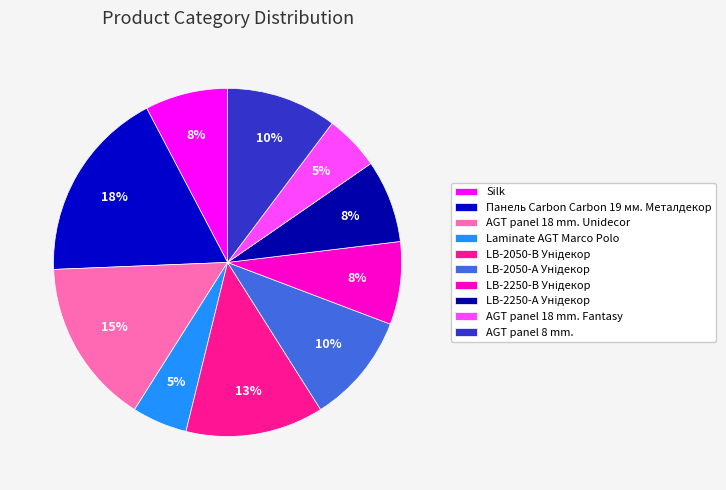

To the nearest percent, what is the combined percentage of LB-2250-А Унідекор and AGT panel 18 mm. Fantasy?

13%